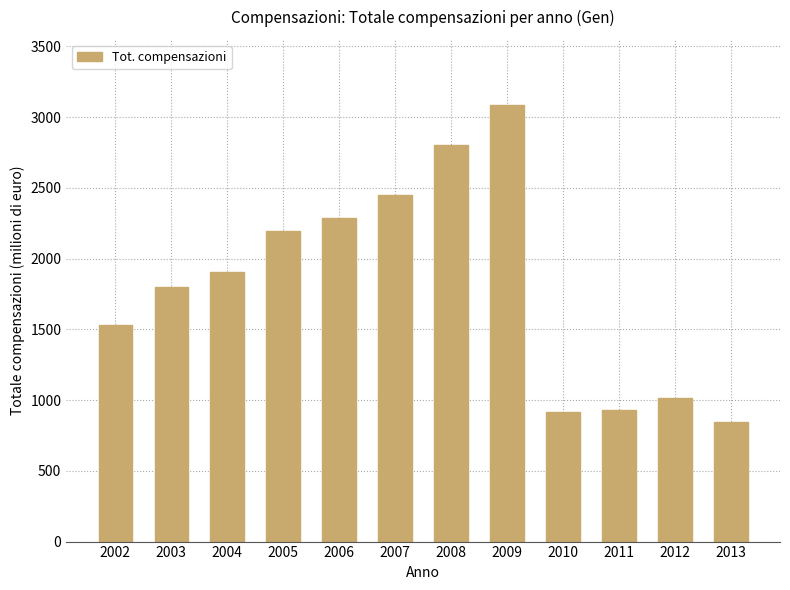

What is the value of the 4th bar from the left?

2195